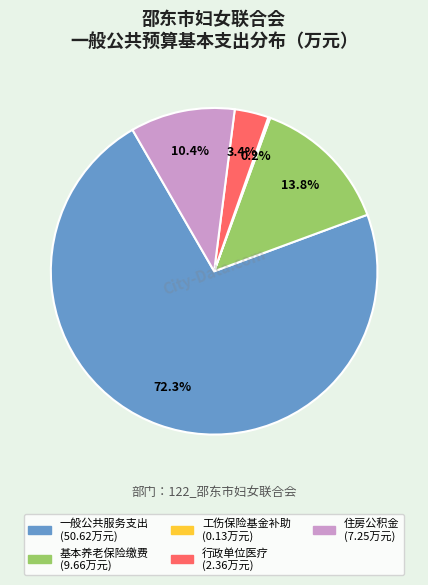

Is there any slice that represents more than half of the pie?

Yes